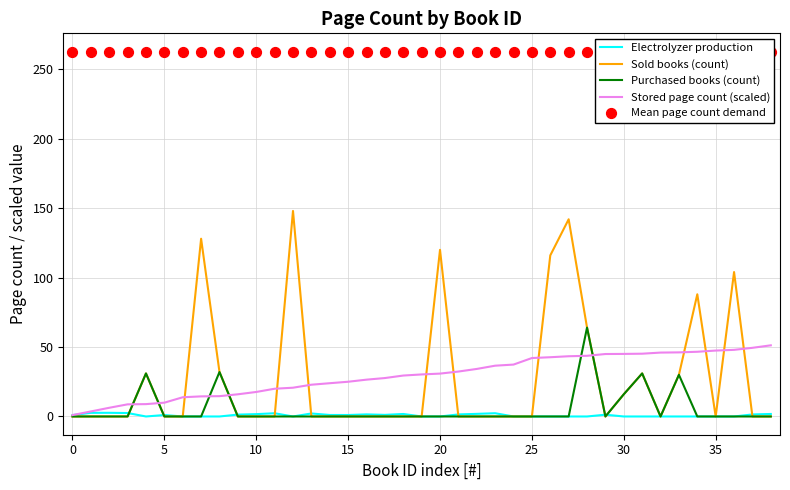

At how many categories does at least one series exceed 10?

39